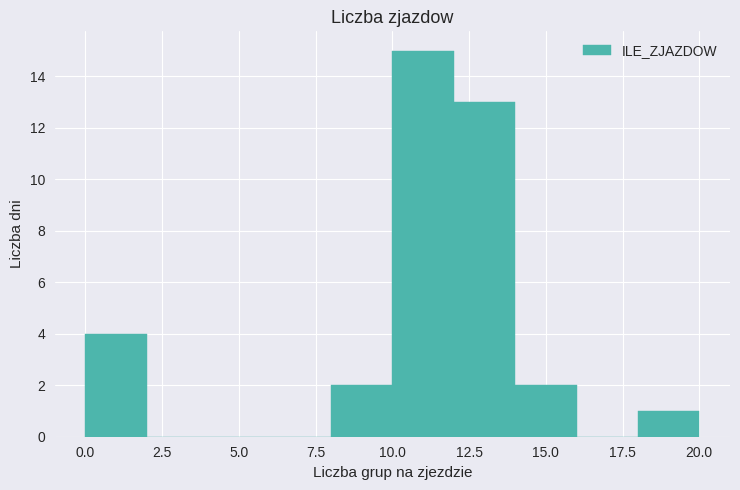

How tall is the bar that spans 18 to 20 on the x-axis? The values are not printed on the chart, so give them approximately, as read against the axis.

1